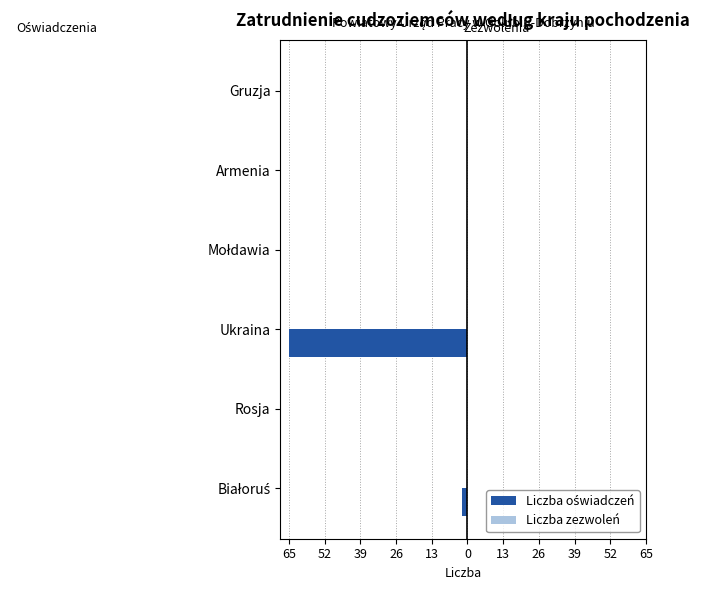

Are the bars horizontal?

Yes